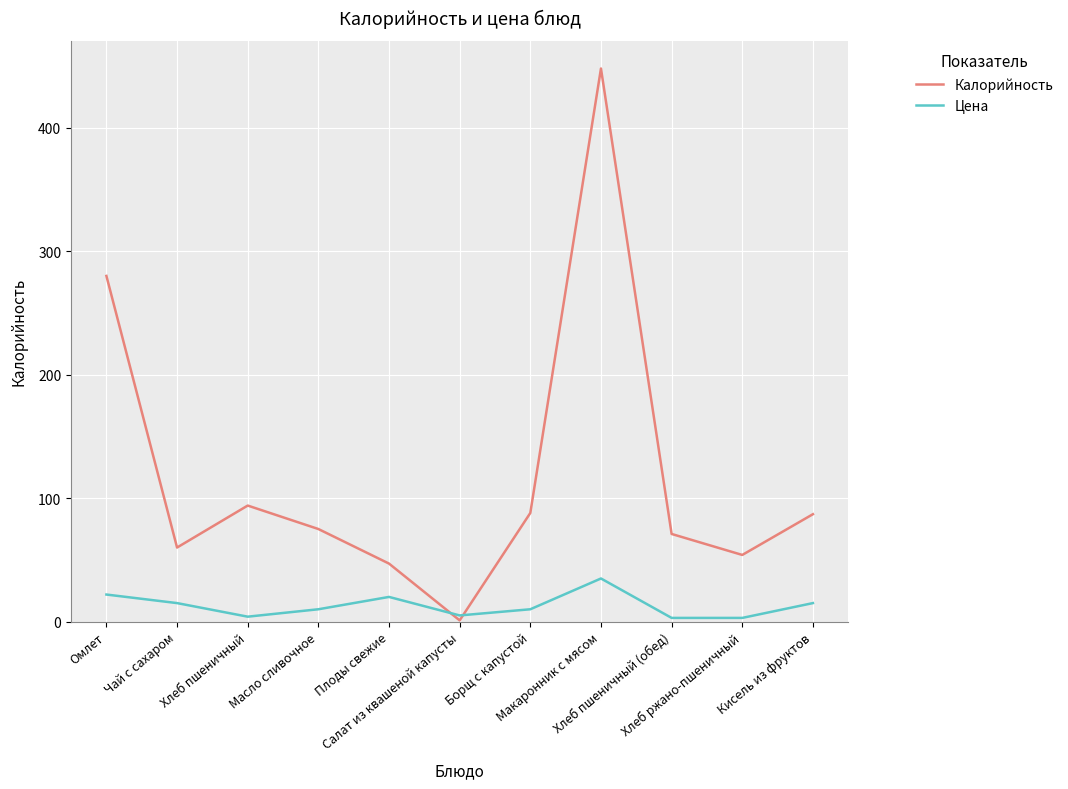

How many lines are shown in the chart?

2